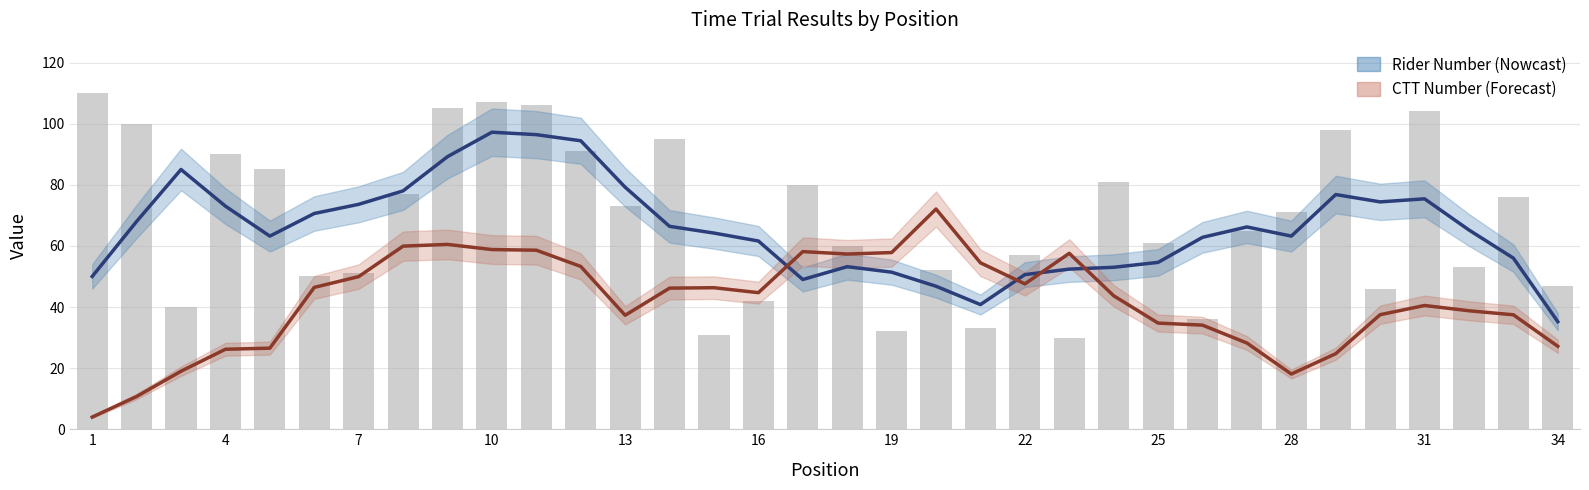

What is the value of the Rider Number bar at the 11th from the left?

96.4